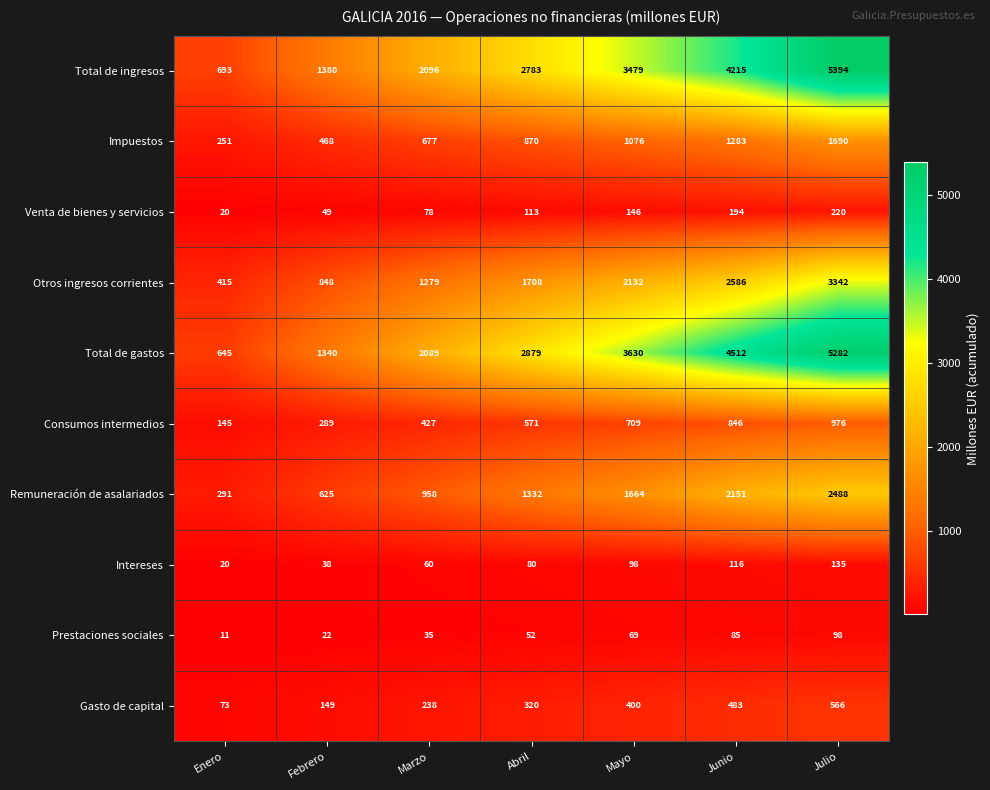

What is the difference between the highest and lowest values at Abril?

2827